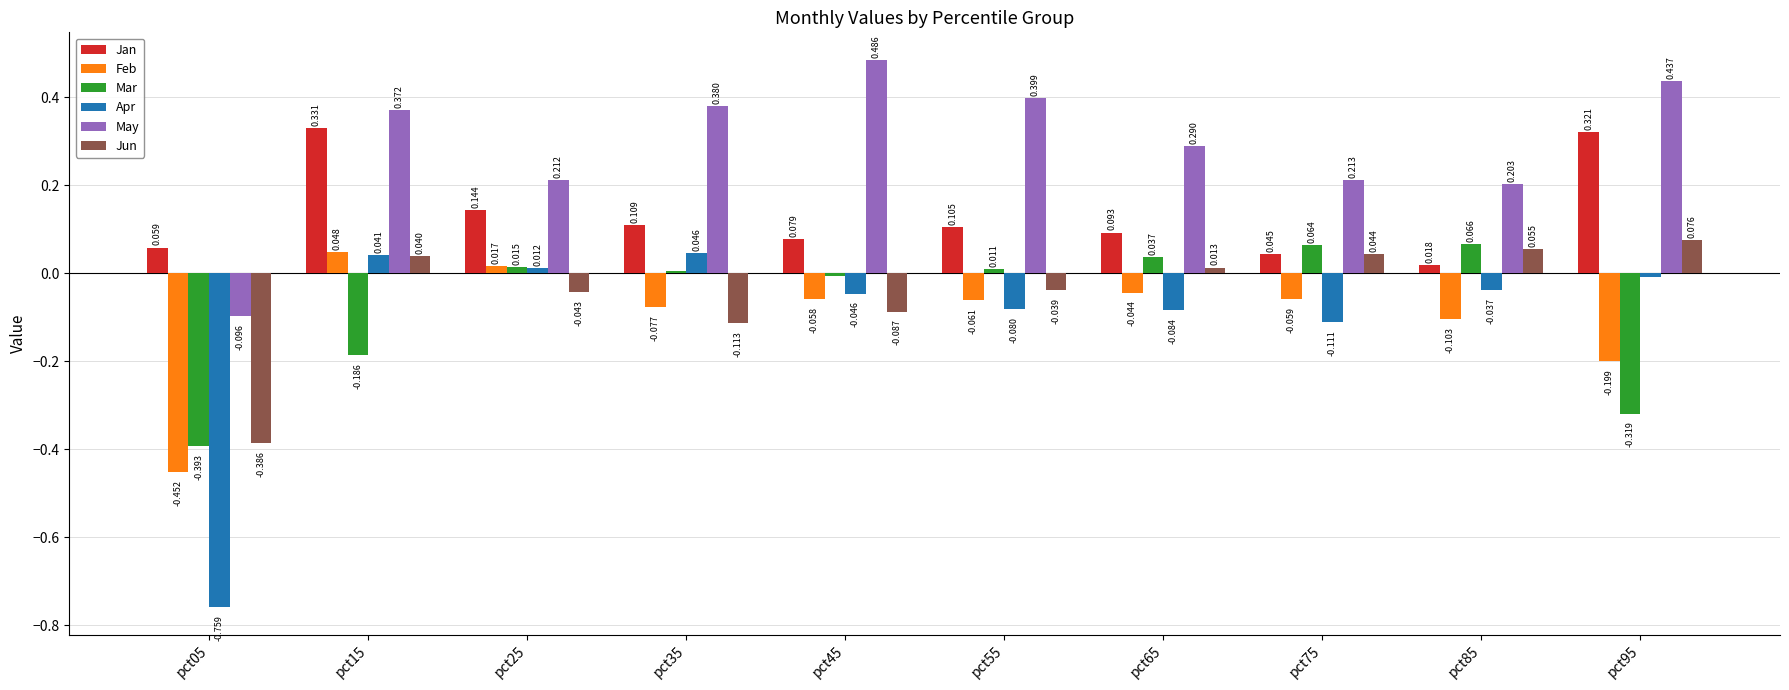

What is the spread (max minus min) of values at pct05?

0.8